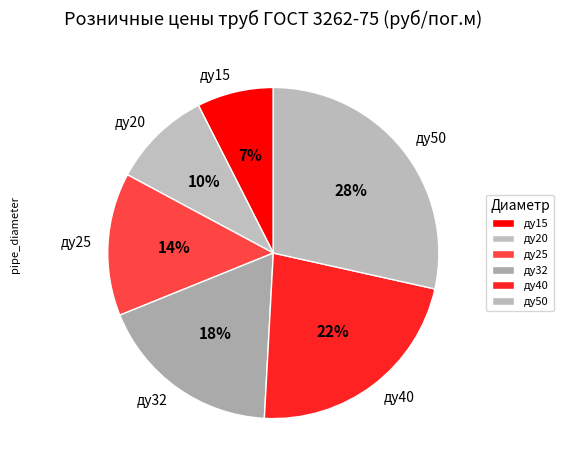

Is there a majority slice in this chart?

No